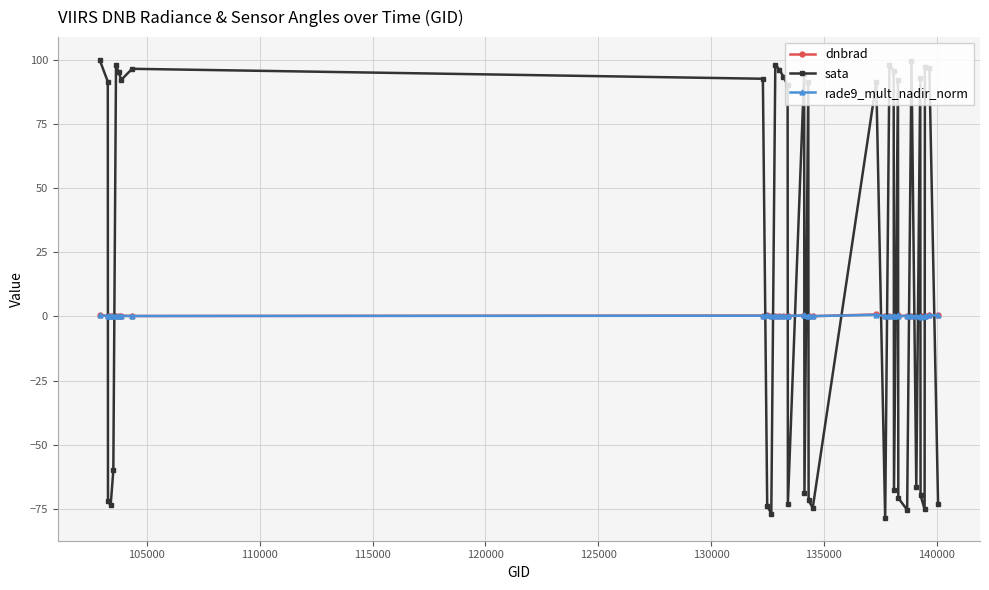

How many lines are shown in the chart?

3